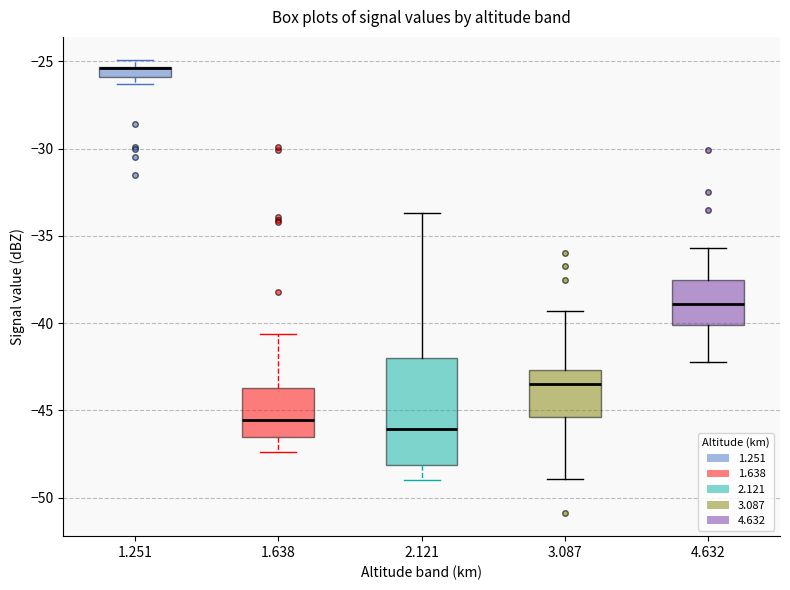

Where does the upper whisker of the box at x = 1.638 end on the y-axis? The values are not printed on the chart, so give them approximately, as read against the axis.

-40.5